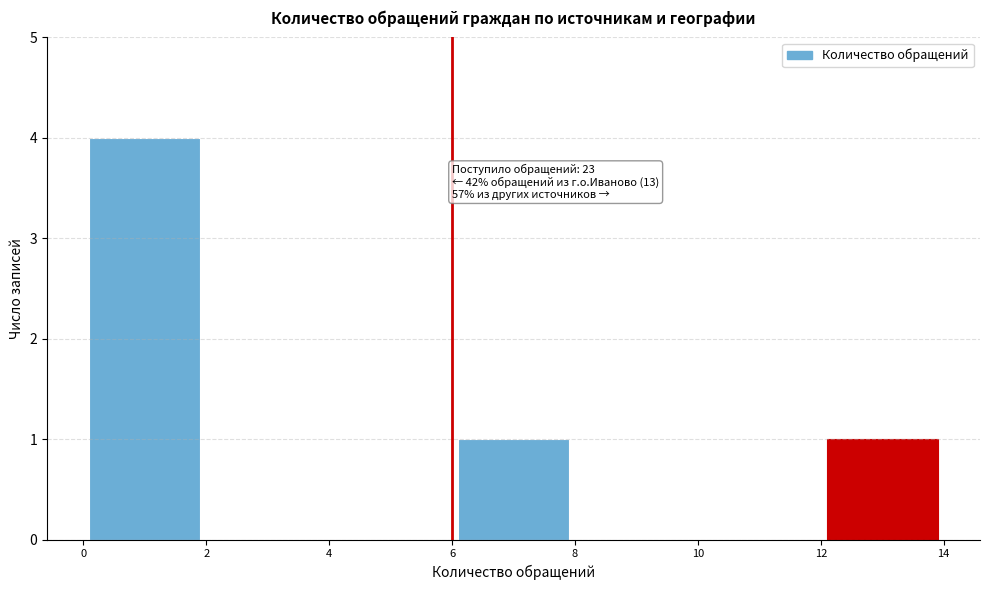

Over which range of the x-axis is the bar tallest?

0 to 2